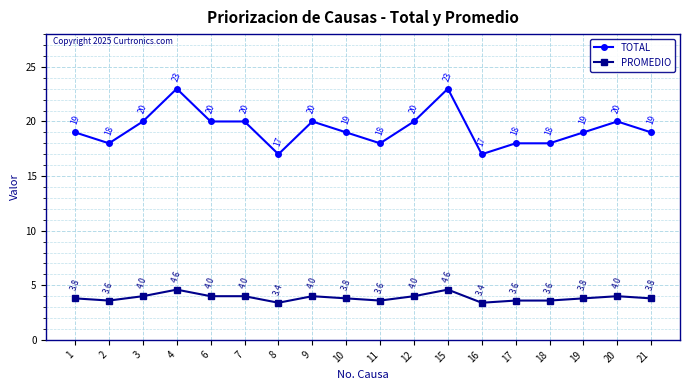

Does the chart display data point markers on the line(s)?

Yes